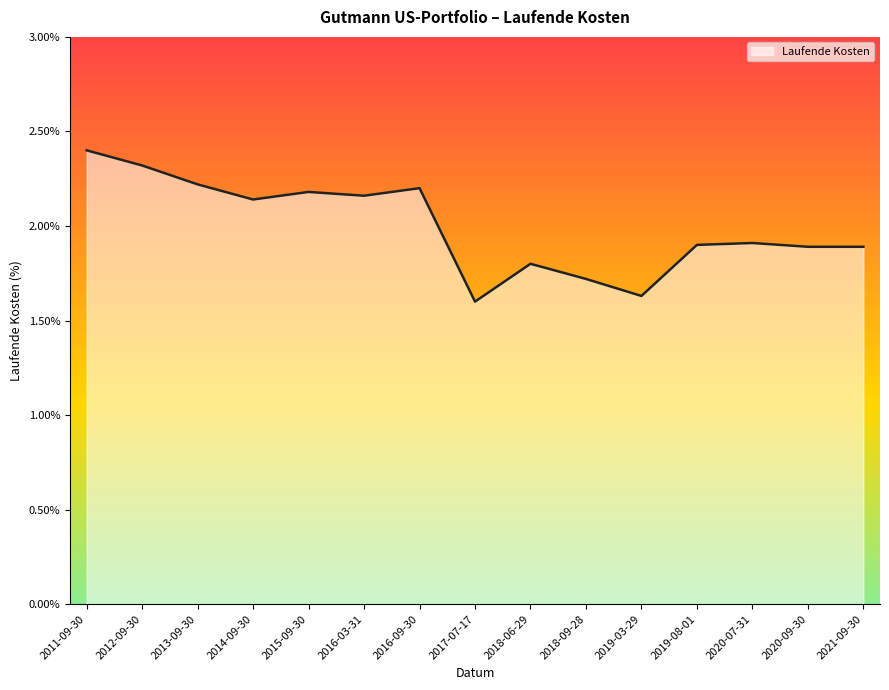

What position from the right is 2015-09-30?

11